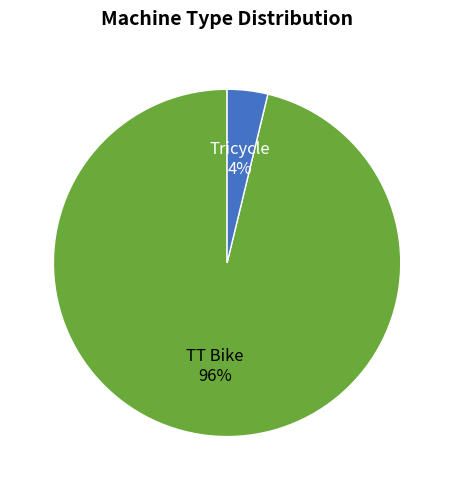

Which has a higher value, Tricycle or TT Bike?

TT Bike